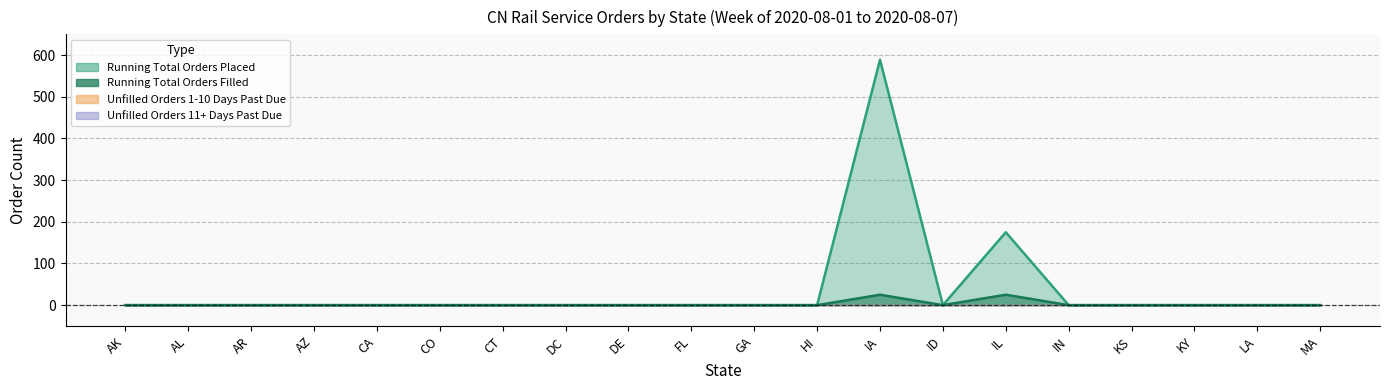

Where is Running Total Orders Placed nearest to the value 294?

IL